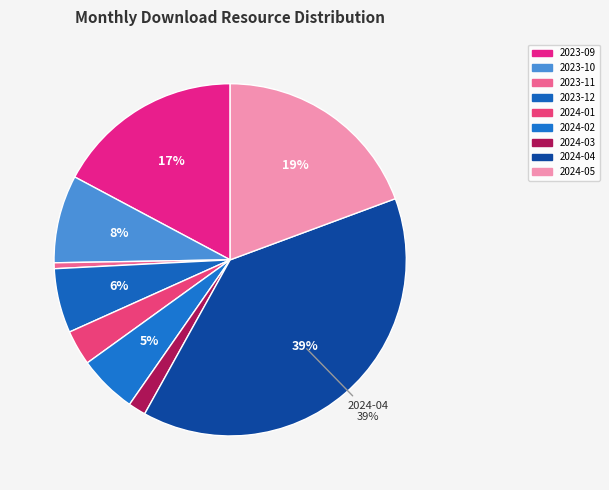

Count the number of slices in the pie.

9